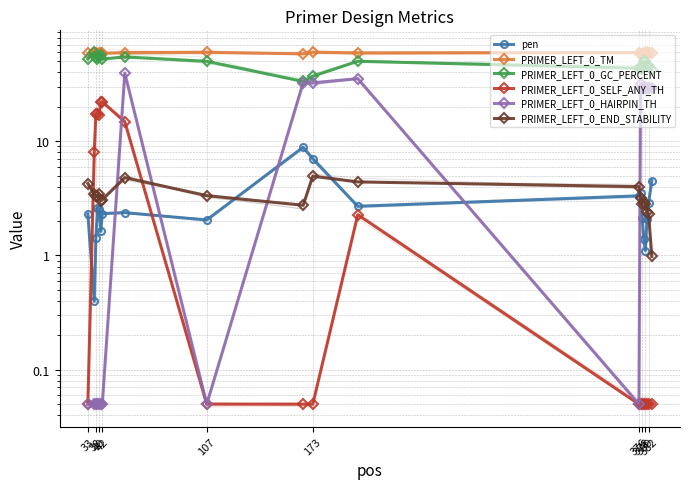

The value of PRIMER_LEFT_0_SELF_ANY_TH at 376 is 0.1. True or false?

True